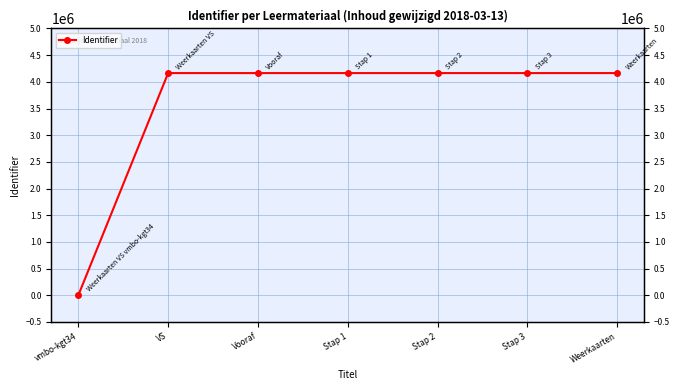

Between Stap 1 and Weerkaarten, which is larger?

Weerkaarten